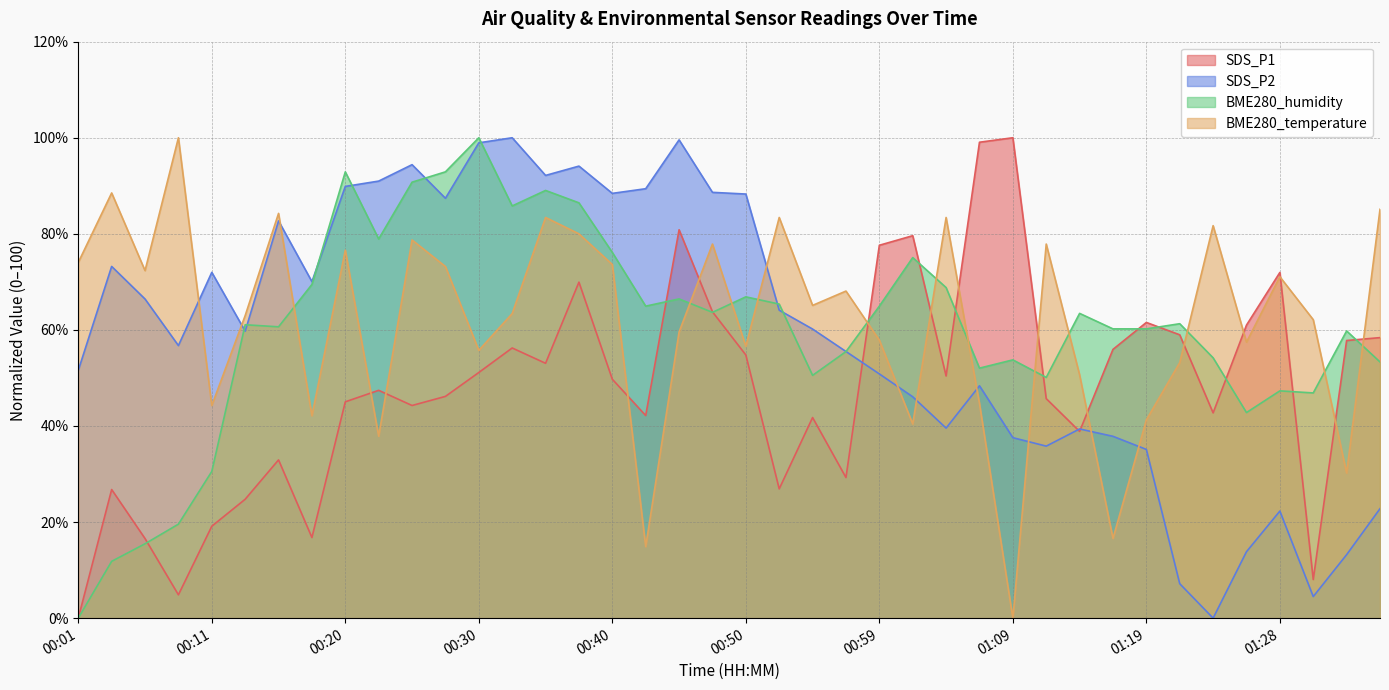

Reading left to right, extract all data points from this chart.

SDS_P1: 00:01=0.0	00:03=26.8	00:06=16.6	00:08=4.9	00:11=19.1	00:13=24.8	00:15=32.9	00:18=16.8	00:20=45.0	00:23=47.4	00:25=44.3	00:28=46.2	00:30=51.1	00:33=56.2	00:35=53.1	00:37=69.9	00:40=49.7	00:42=42.2	00:45=80.8	00:47=63.8	00:50=54.8	00:52=26.9	00:54=41.8	00:57=29.3	00:59=77.6	01:02=79.6	01:04=50.4	01:07=99.1	01:09=100.0	01:11=45.7	01:14=38.9	01:16=55.9	01:19=61.6	01:21=59.0	01:24=42.7	01:26=61.0	01:28=72.0	01:31=8.0	01:33=57.8	01:36=58.4
SDS_P2: 00:01=51.6	00:03=73.2	00:06=66.4	00:08=56.7	00:11=72.0	00:13=59.7	00:15=82.7	00:18=70.0	00:20=89.9	00:23=91.0	00:25=94.4	00:28=87.4	00:30=98.9	00:33=100.0	00:35=92.2	00:37=94.1	00:40=88.4	00:42=89.4	00:45=99.6	00:47=88.6	00:50=88.3	00:52=64.1	00:54=60.2	00:57=55.5	00:59=50.8	01:02=46.1	01:04=39.6	01:07=48.4	01:09=37.6	01:11=35.8	01:14=39.4	01:16=37.9	01:19=35.1	01:21=7.2	01:24=0.0	01:26=13.8	01:28=22.3	01:31=4.5	01:33=13.2	01:36=22.8
BME280_humidity: 00:01=0.0	00:03=11.8	00:06=15.5	00:08=19.6	00:11=30.5	00:13=61.1	00:15=60.6	00:18=69.5	00:20=92.9	00:23=78.9	00:25=90.8	00:28=92.9	00:30=100.0	00:33=85.8	00:35=89.0	00:37=86.5	00:40=76.1	00:42=64.9	00:45=66.5	00:47=63.7	00:50=66.9	00:52=65.4	00:54=50.5	00:57=55.5	00:59=64.9	01:02=75.1	01:04=68.8	01:07=52.0	01:09=53.8	01:11=50.1	01:14=63.4	01:16=60.2	01:19=60.2	01:21=61.3	01:24=54.2	01:26=42.8	01:28=47.3	01:31=46.9	01:33=59.8	01:36=53.3
BME280_temperature: 00:01=74.0	00:03=88.5	00:06=72.3	00:08=100.0	00:11=44.3	00:13=63.0	00:15=84.3	00:18=42.1	00:20=76.6	00:23=37.9	00:25=78.7	00:28=73.2	00:30=55.7	00:33=63.4	00:35=83.4	00:37=80.0	00:40=73.6	00:42=14.9	00:45=59.6	00:47=77.9	00:50=56.6	00:52=83.4	00:54=65.1	00:57=68.1	00:59=57.9	01:02=40.4	01:04=83.4	01:07=44.7	01:09=0.0	01:11=77.9	01:14=50.6	01:16=16.6	01:19=41.3	01:21=53.2	01:24=81.7	01:26=57.4	01:28=71.1	01:31=62.1	01:33=30.2	01:36=85.1